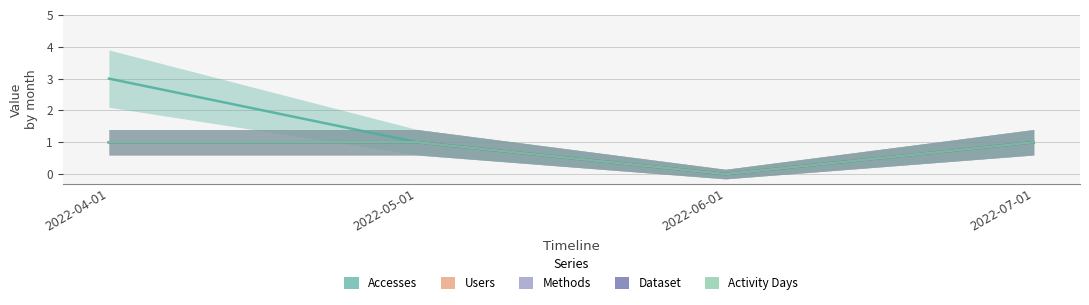

What position from the left is 2022-04-01?

1